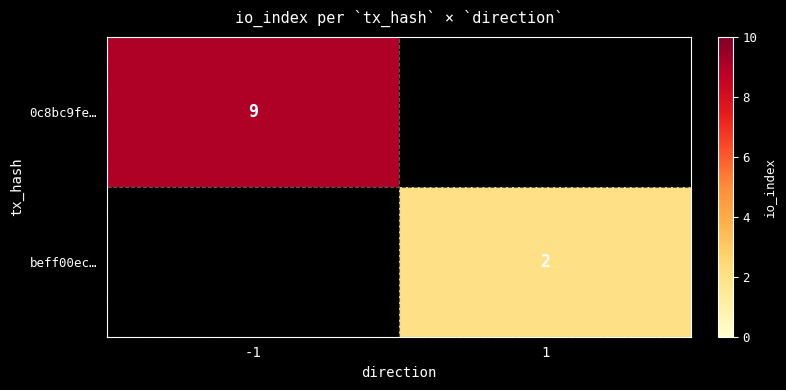

Is it true that beff00ec… equals 2 at 1?

True